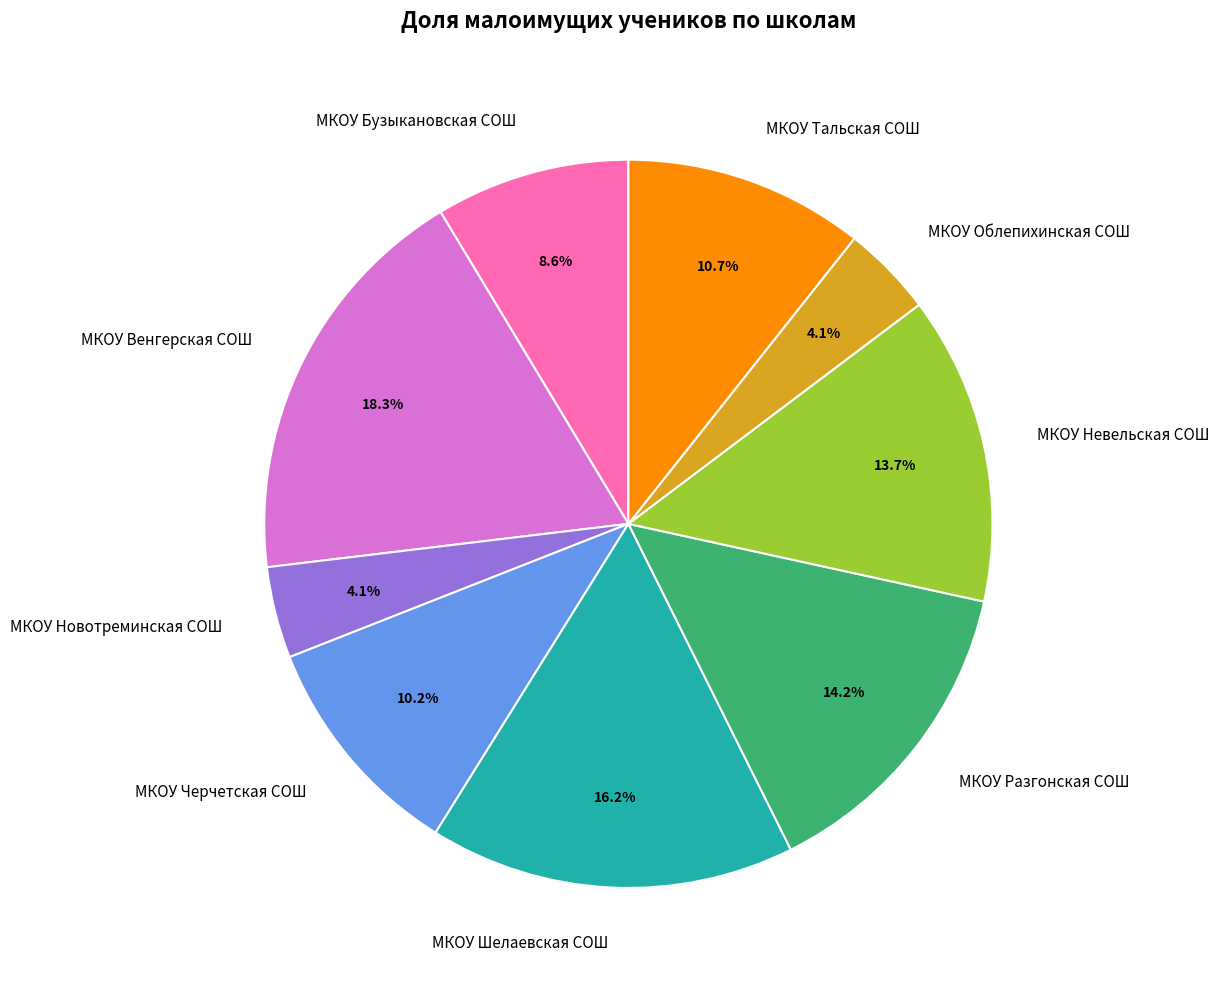

Is there a majority slice in this chart?

No